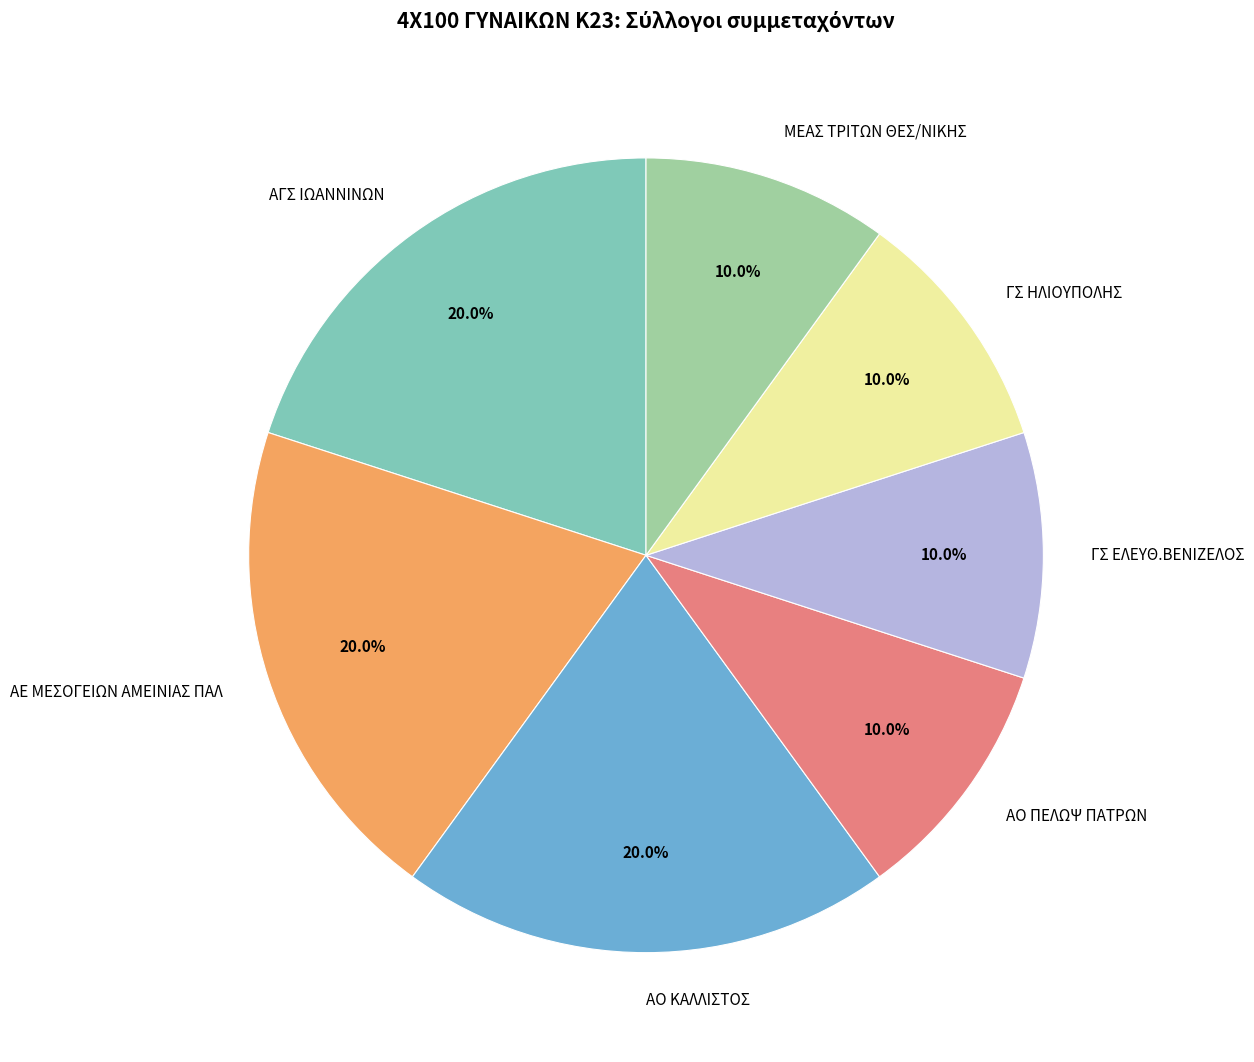

Is it true that ΑΟ ΚΑΛΛΙΣΤΟΣ is 28% of the pie?

False